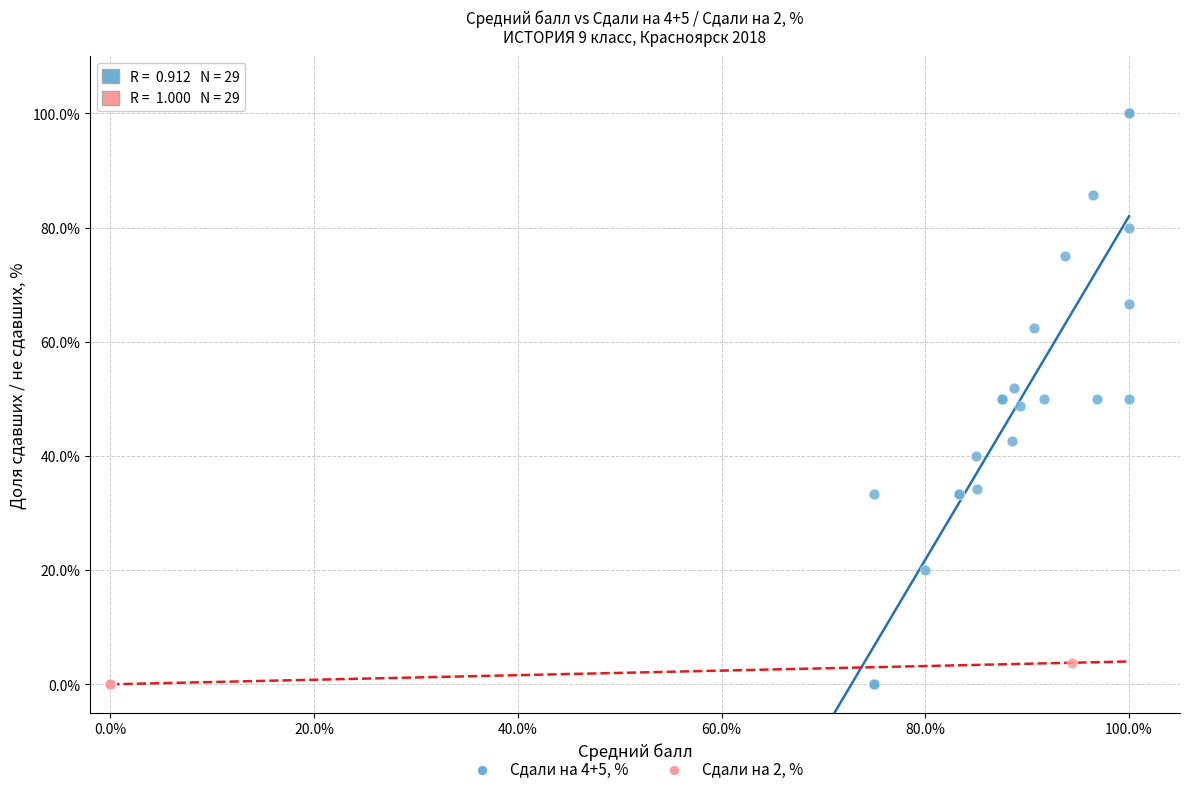

Which series has the largest Y range (max minus min)?

Сдали на 4+5, %